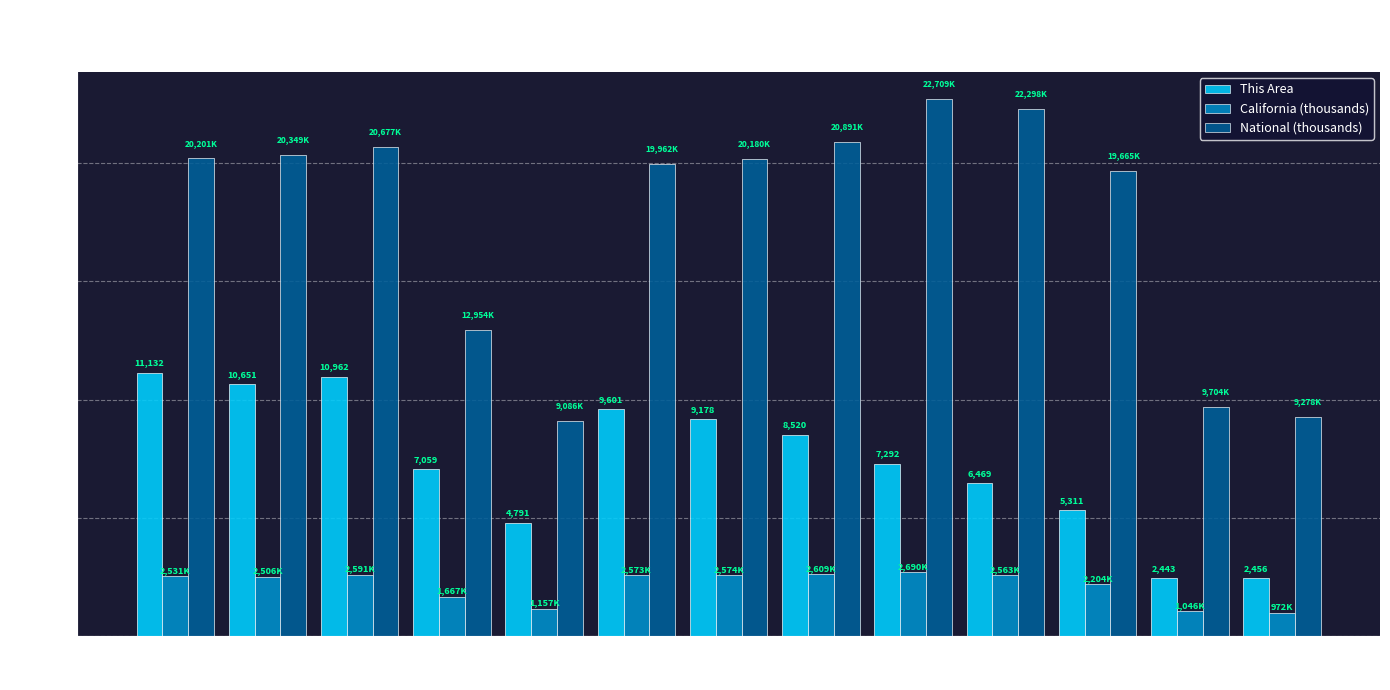

What is the total value across all series at 35 to 39?

31931.2